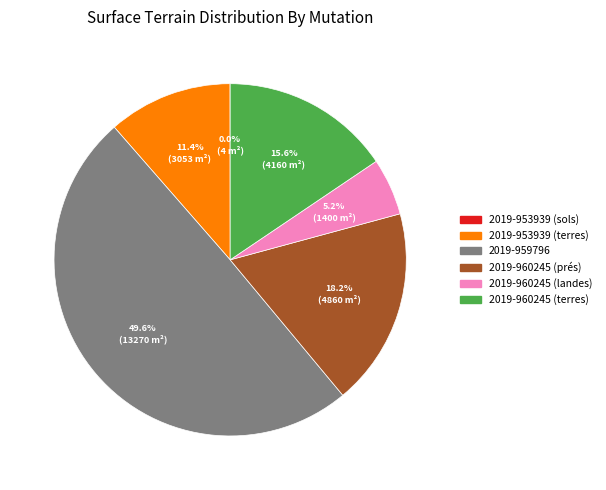

Is 2019-953939 (terres) the majority of the pie?

No